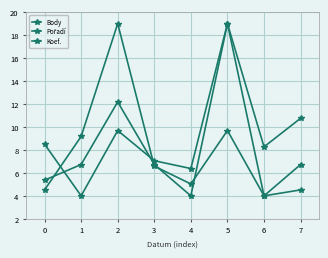

What is the minimum value for Pořadí?

4.0